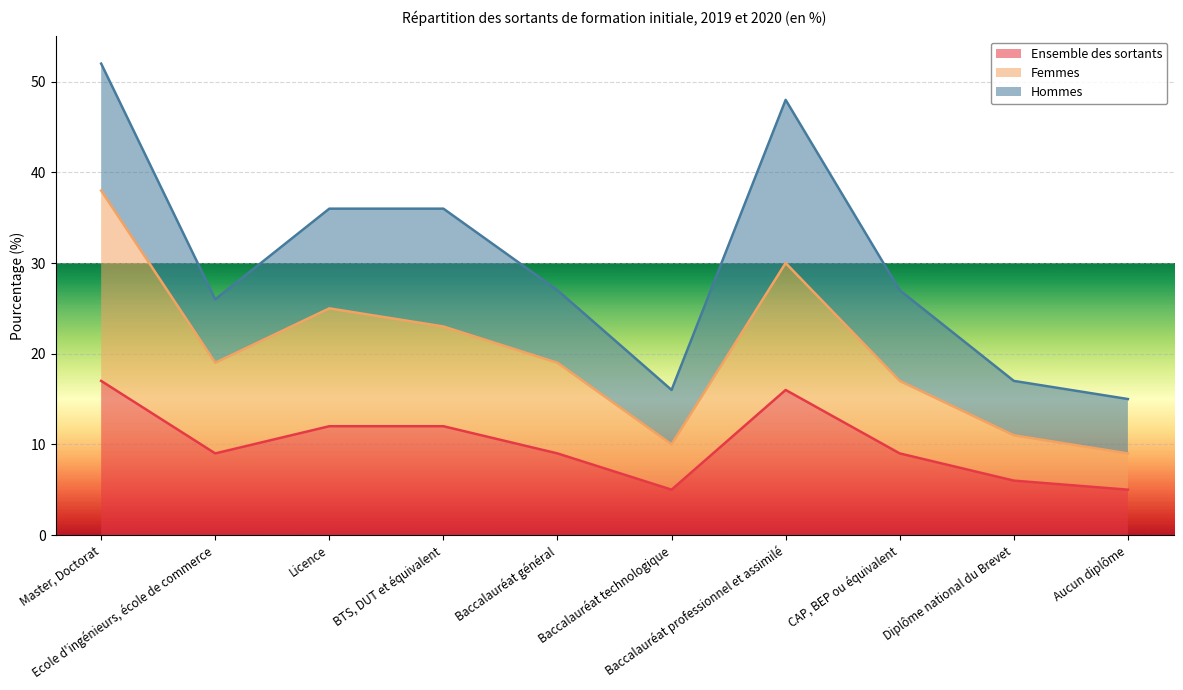

What is the highest value of the Ensemble des sortants series?

17